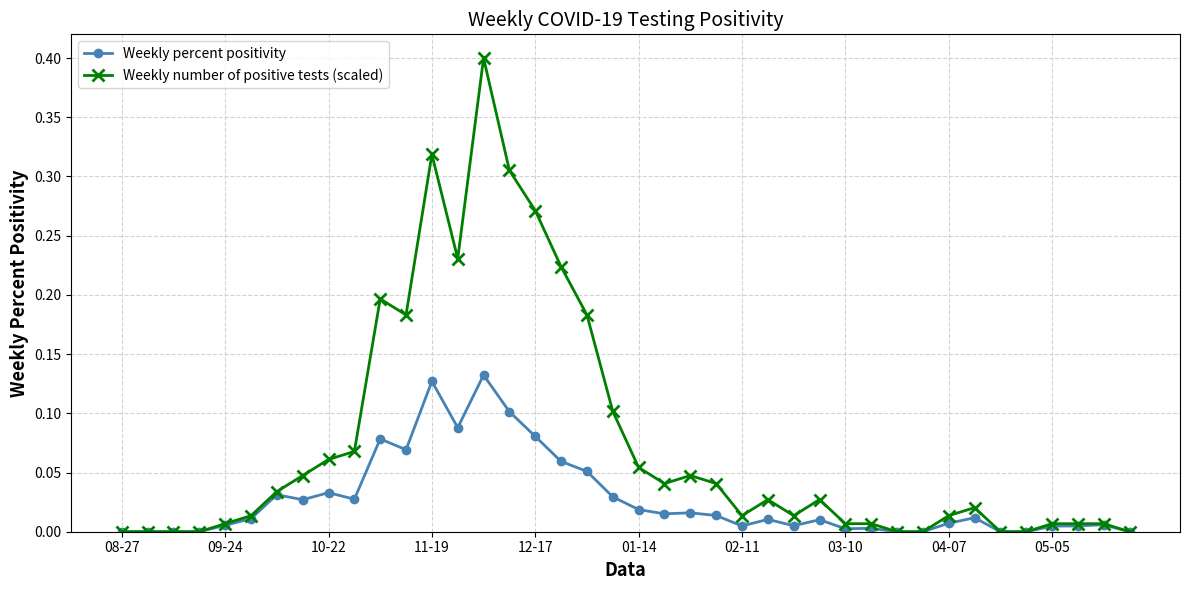

What is the highest value of the Weekly number of positive tests (scaled) series?

0.4